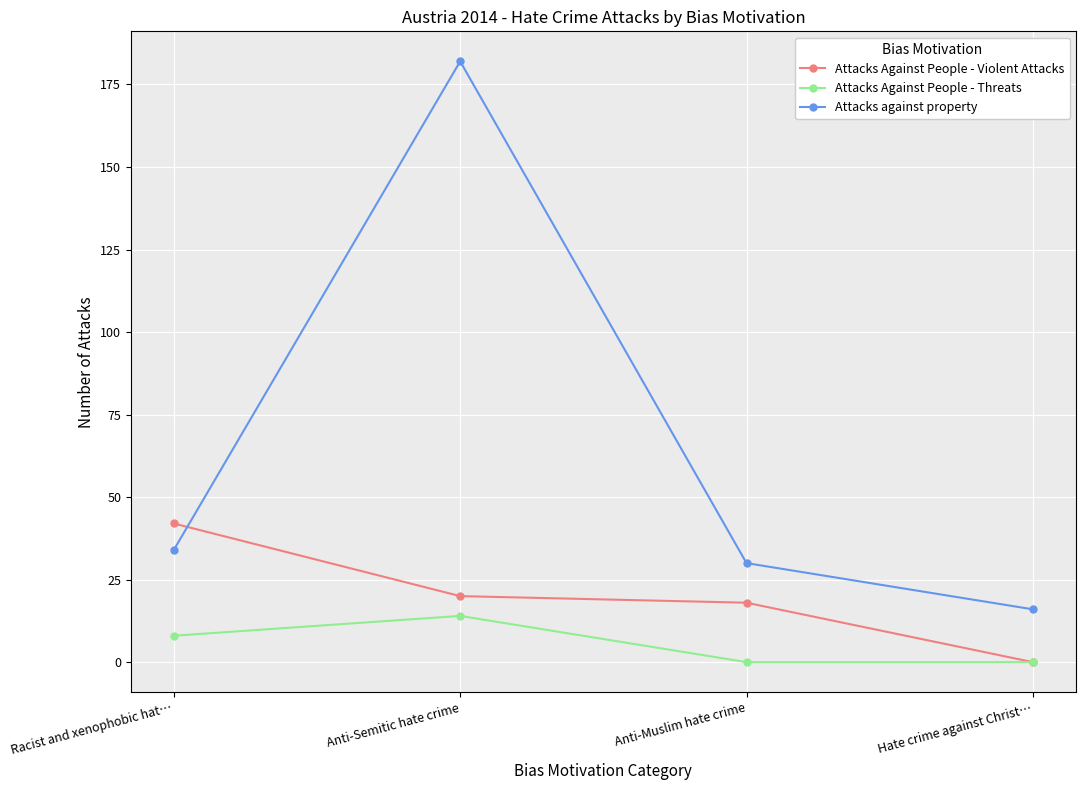

At which category does Attacks against property reach its first local peak?

Anti-Semitic hate crime